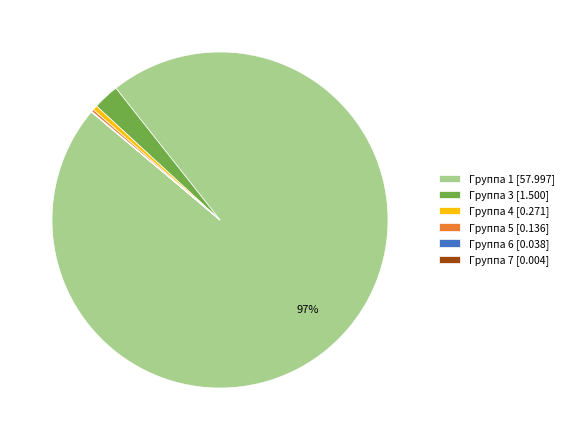

To the nearest percent, what is the difference between the largest and smallest slice percentages?

97%